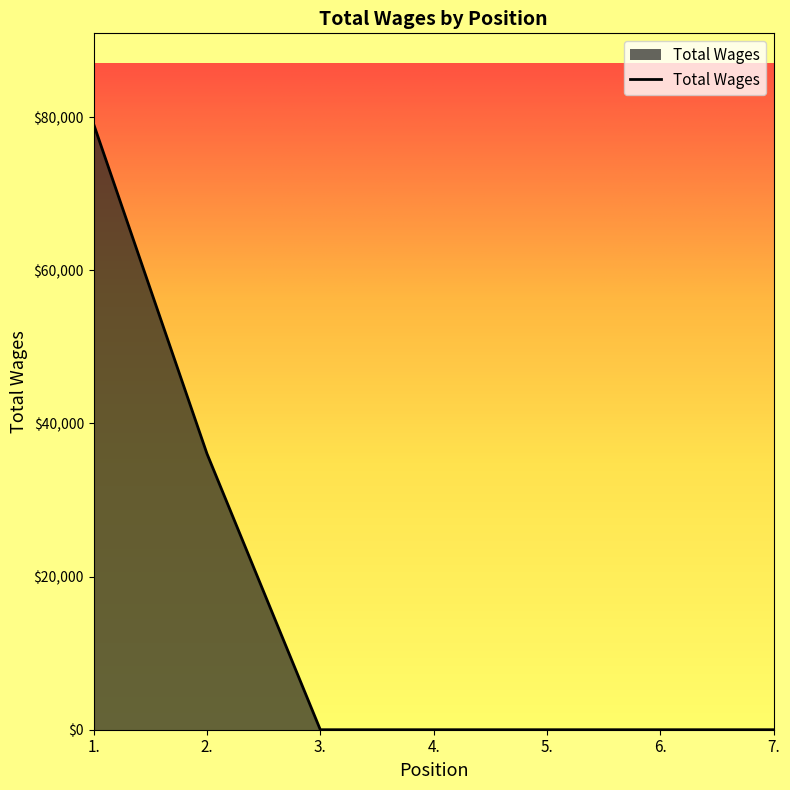

What is the difference between the maximum and second lowest values?

79088